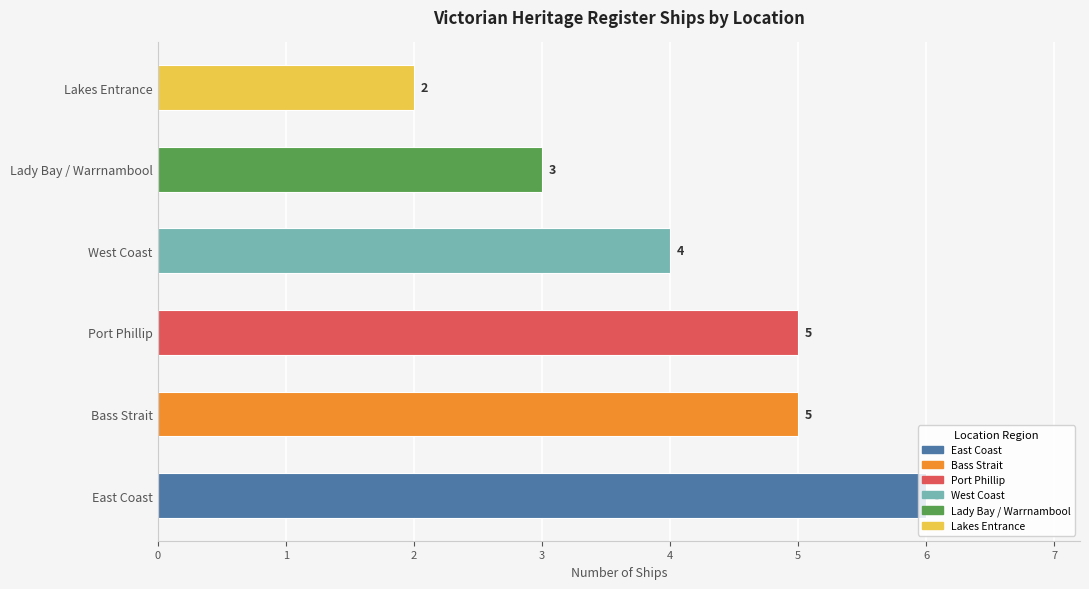

What is the ratio of the value at Lady Bay / Warrnambool to the value at East Coast?

0.5